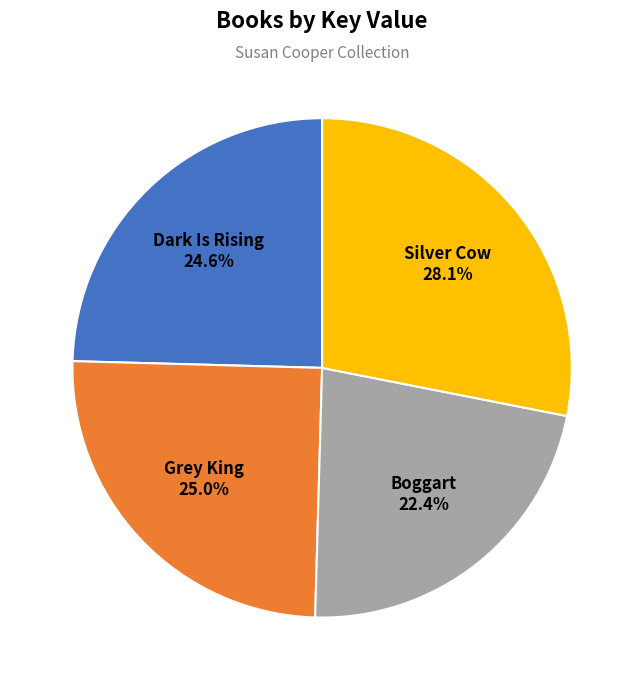

Combined, do Dark Is Rising and Silver Cow account for over 50%?

Yes